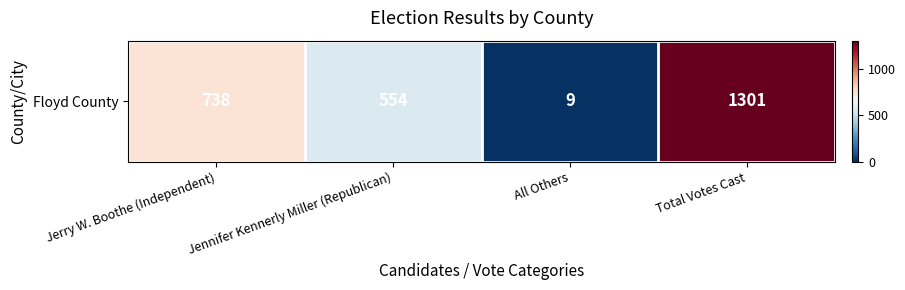

Where does the data first go above 738?

Total Votes Cast